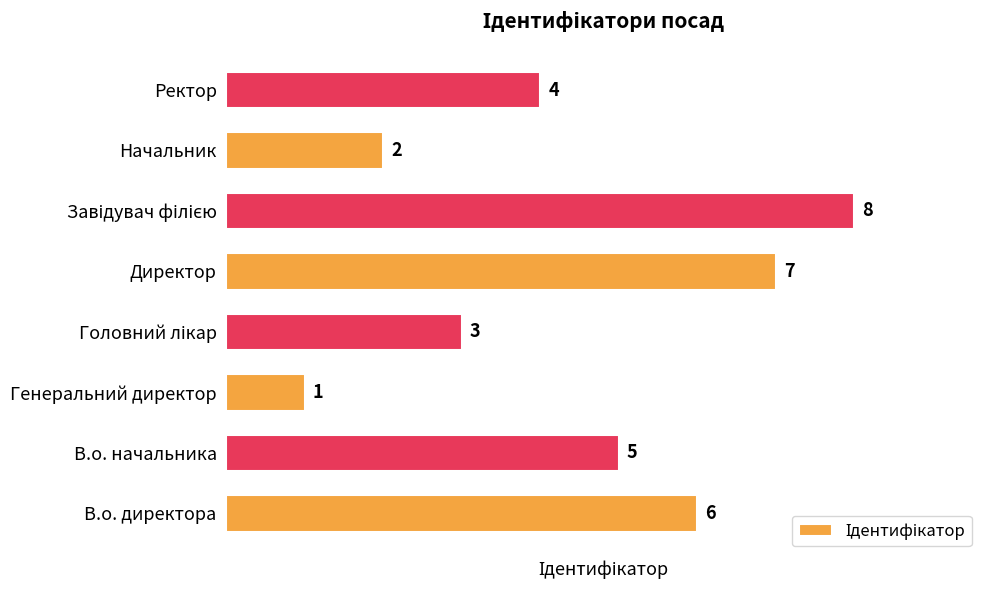

Which has a higher value, В.о. директора or Генеральний директор?

В.о. директора